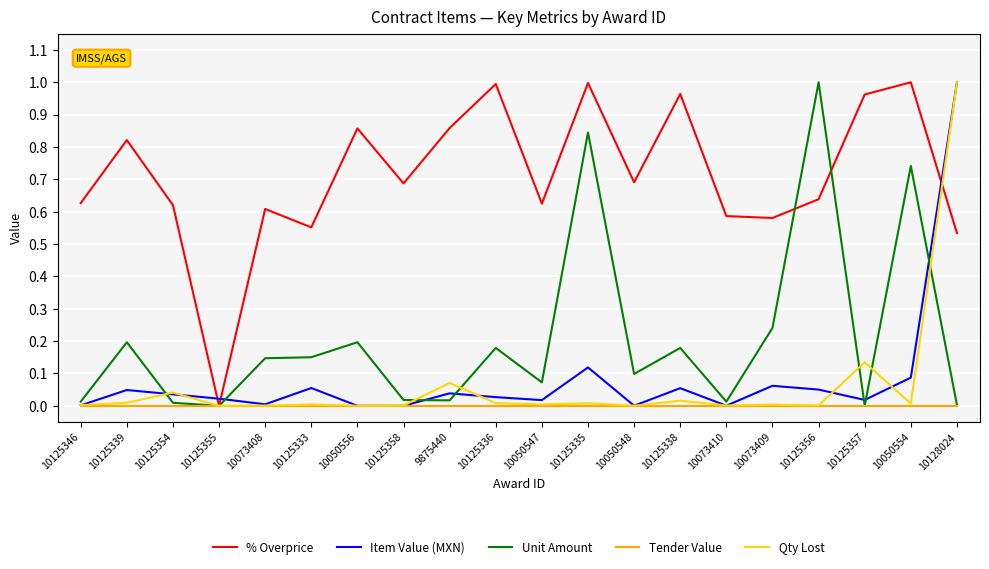

Which series changed the most between 9875440 and 10125356?

Unit Amount